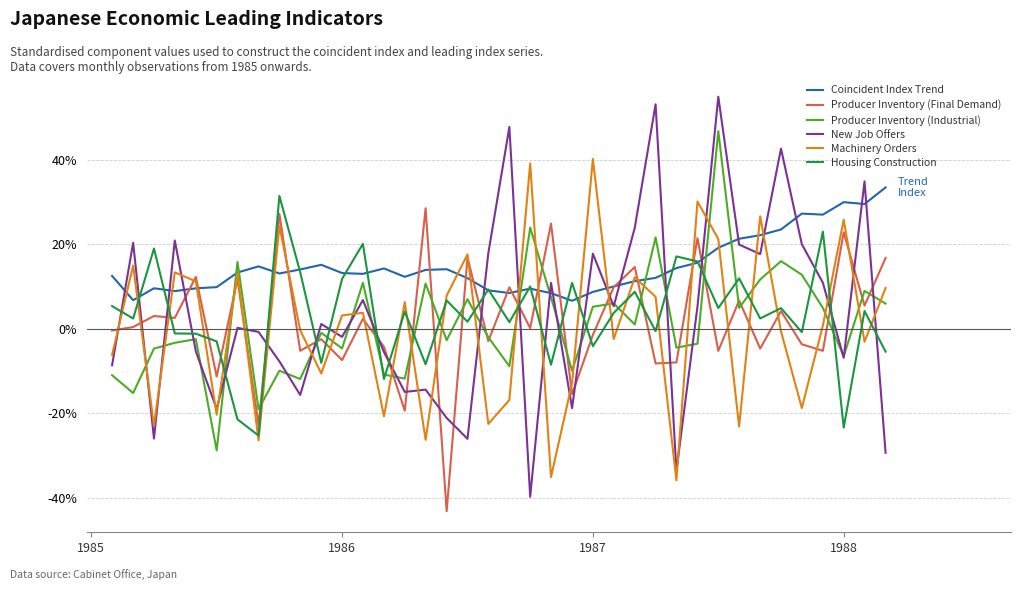

True or false: Coincident Index Trend and New Job Offers intersect in this chart.

True